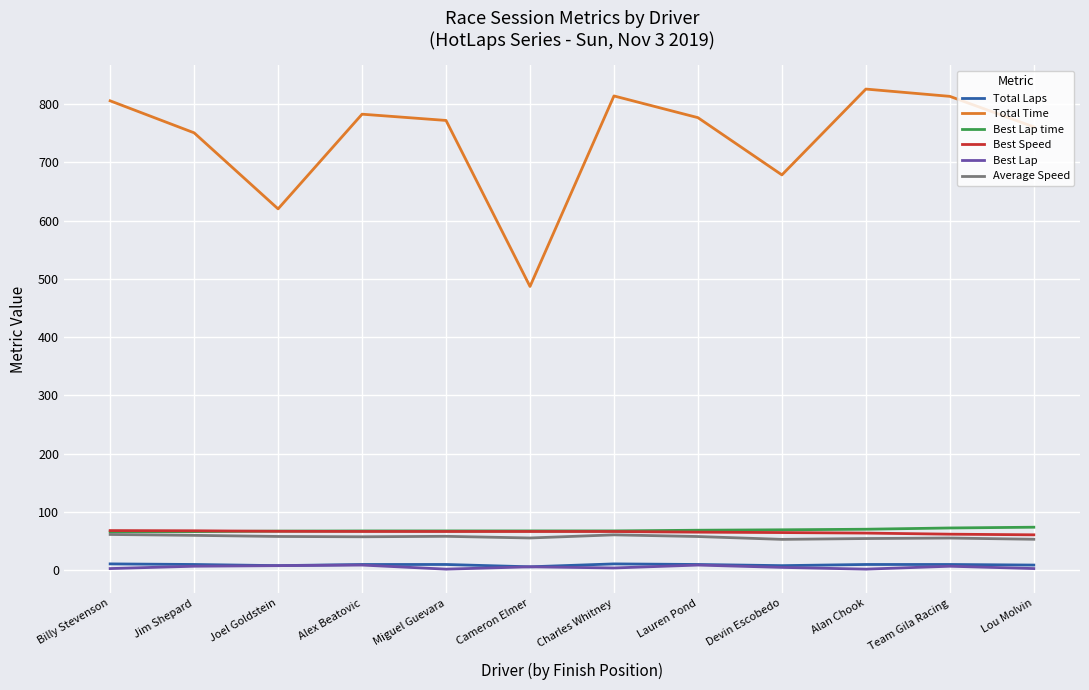

What is the maximum value for Average Speed?

61.5